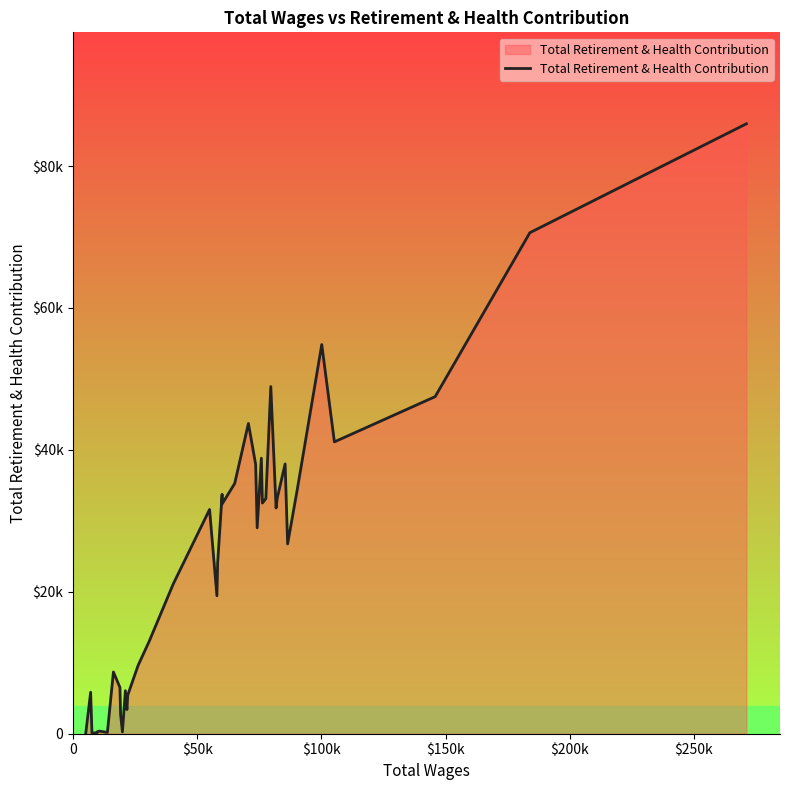

The value at 31 is 21882. True or false?

False